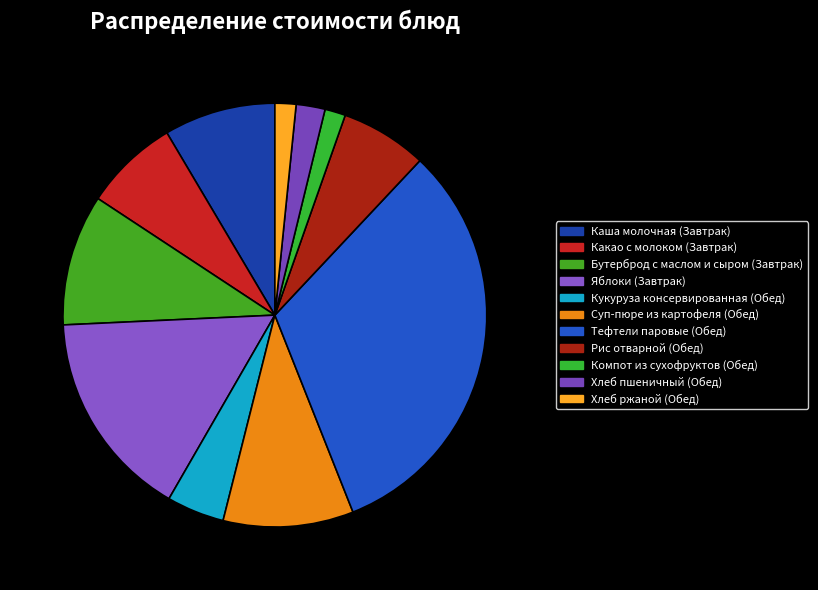

What percentage do Кукуруза консервированная (Обед) and Яблоки (Завтрак) together represent?

20.3%